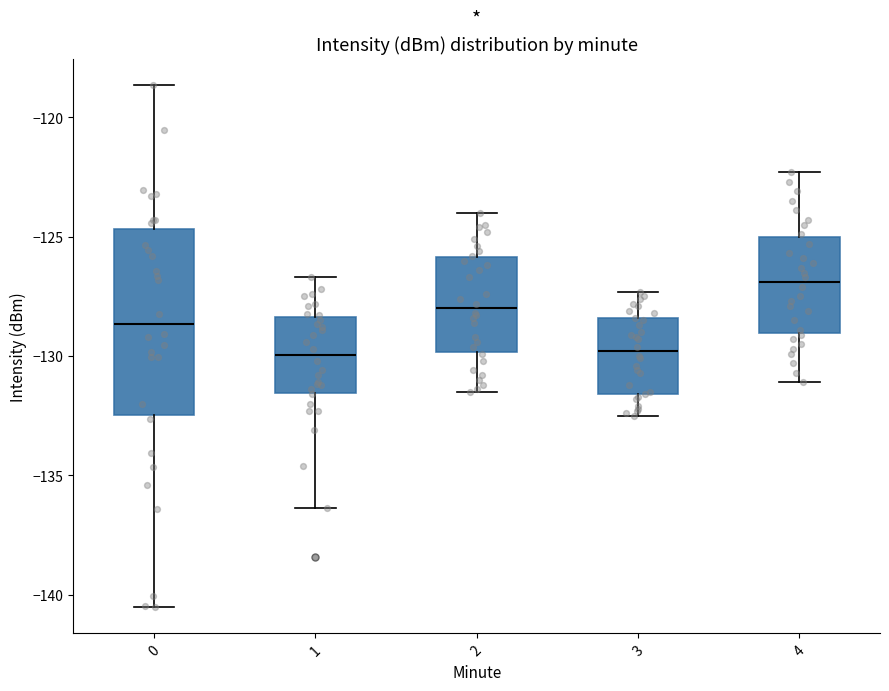

Reading left to right, transcribe this box plot: for each box, give where its median line is, the range the box spans, and where its two whiskers end, as read against the y-axis. The values are not printed on the chart, so give them approximately, as read against the axis.

0: median -128.5, box -132.5 to -124.5, whiskers -140.5 to -118.5
1: median -130.0, box -131.5 to -128.5, whiskers -136.5 to -126.5
2: median -128.0, box -130.0 to -126.0, whiskers -131.5 to -124.0
3: median -130.0, box -131.5 to -128.5, whiskers -132.5 to -127.5
4: median -127.0, box -129.0 to -125.0, whiskers -131.0 to -122.5